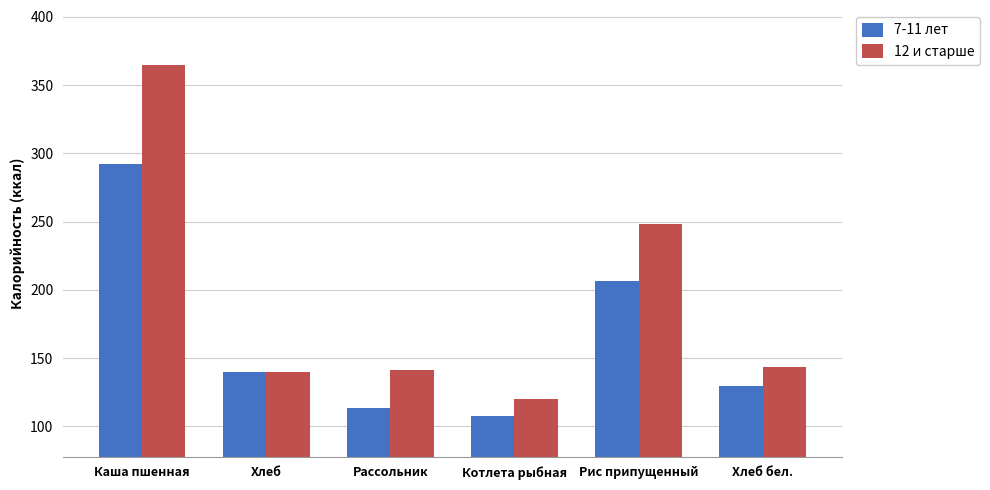

Which series has the widest spread of values?

12 и старше